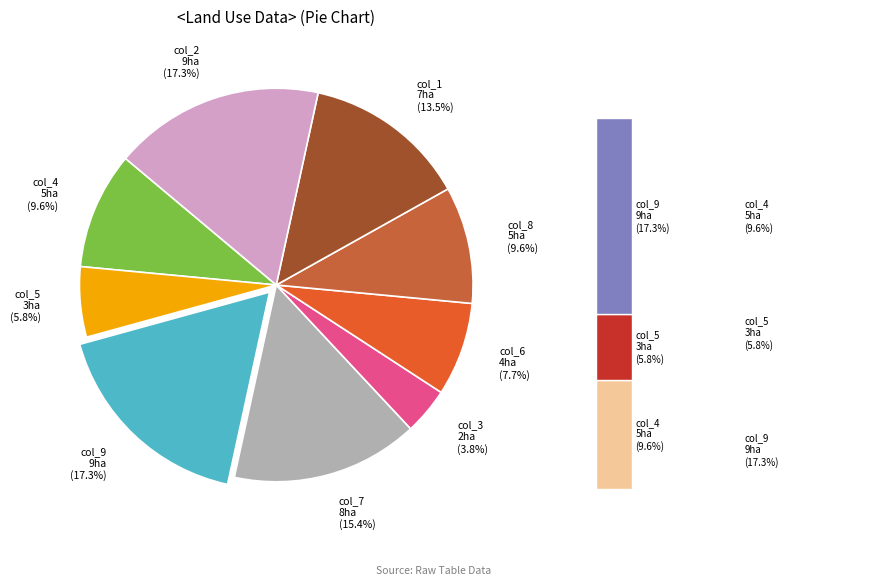

To the nearest percent, what is the difference between the 4 and 6 slice percentages?

2%